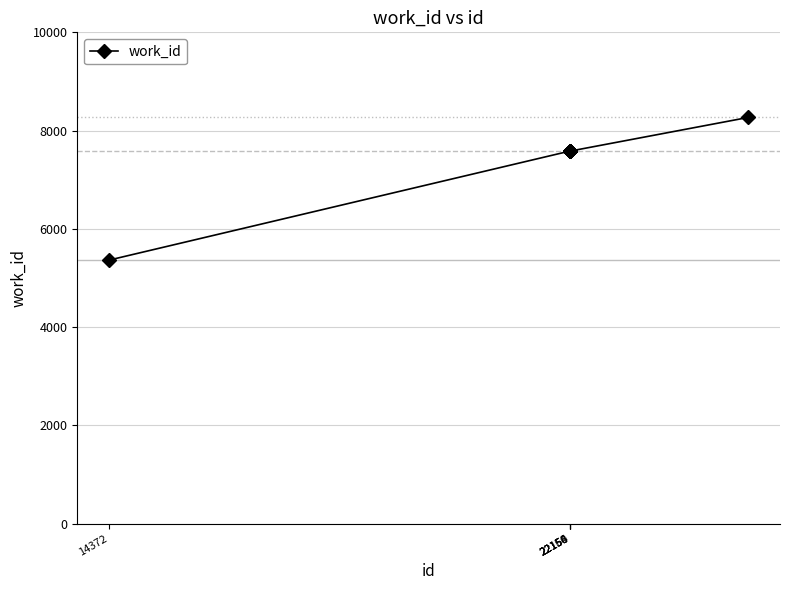

Does the chart have visible grid lines?

Yes